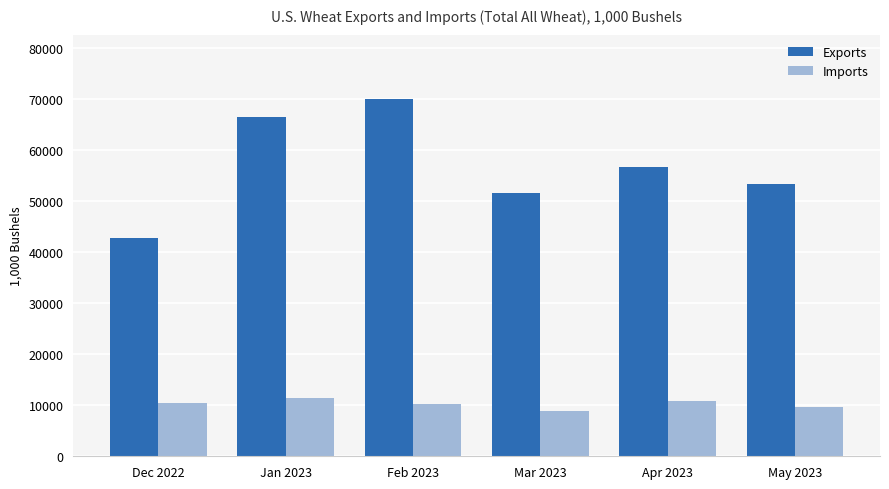

Reading left to right, transcribe all the data shown in this chart.

Exports: 42826.6	66369.0	69948.3	51472.2	56556.1	53353.8
Imports: 10510.5	11336.0	10161.3	8864.5	10906.4	9587.0